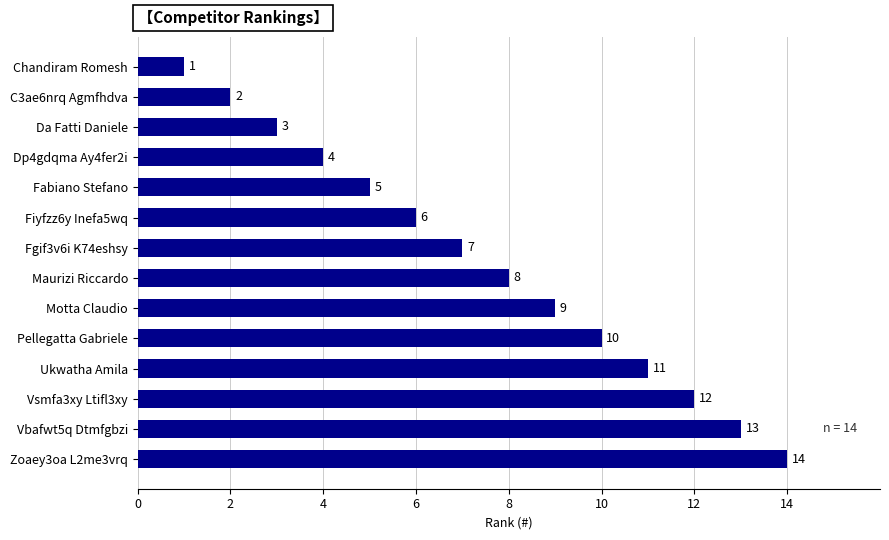

Rank the categories by value from lowest to highest.

Chandiram Romesh, C3ae6nrq Agmfhdva, Da Fatti Daniele, Dp4gdqma Ay4fer2i, Fabiano Stefano, Fiyfzz6y Inefa5wq, Fgif3v6i K74eshsy, Maurizi Riccardo, Motta Claudio, Pellegatta Gabriele, Ukwatha Amila, Vsmfa3xy Ltifl3xy, Vbafwt5q Dtmfgbzi, Zoaey3oa L2me3vrq